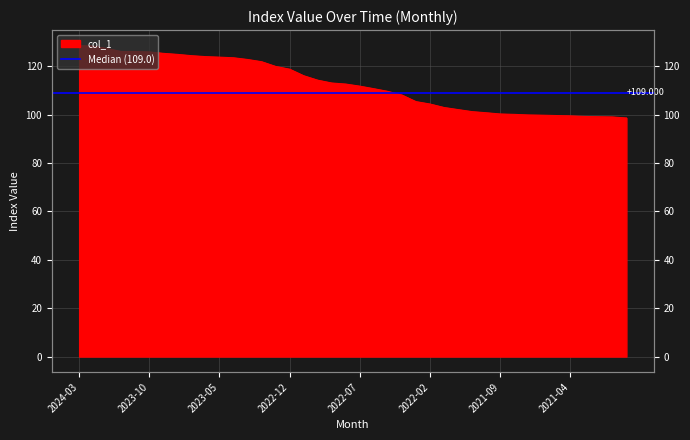

Reading left to right, extract all data points from this chart.

128.5	128.3	127.2	126.0	126.0	125.9	125.3	124.8	124.3	123.9	123.7	123.4	122.7	121.8	119.9	118.7	116.0	114.2	113.0	112.6	111.7	110.7	109.6	108.0	105.3	104.3	102.9	102.0	101.2	100.7	100.2	100.0	99.8	99.7	99.6	99.4	99.2	99.1	99.0	98.6